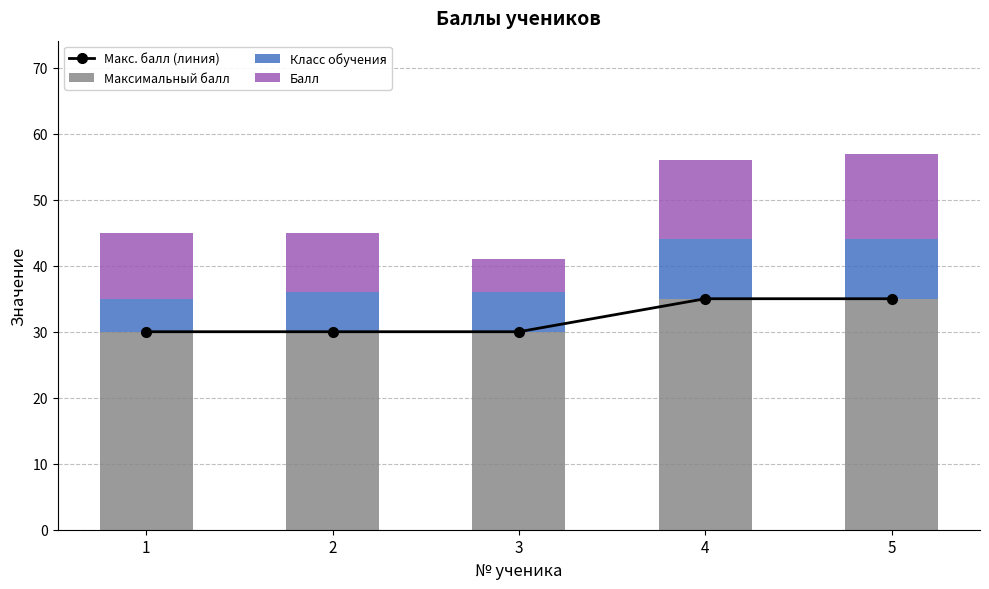

Reading left to right, list all the values displayed in this chart.

Макс. балл (линия): 1=30	2=30	3=30	4=35	5=35
Максимальный балл: 1=30	2=30	3=30	4=35	5=35
Класс обучения: 1=5	2=6	3=6	4=9	5=9
Балл: 1=10	2=9	3=5	4=12	5=13